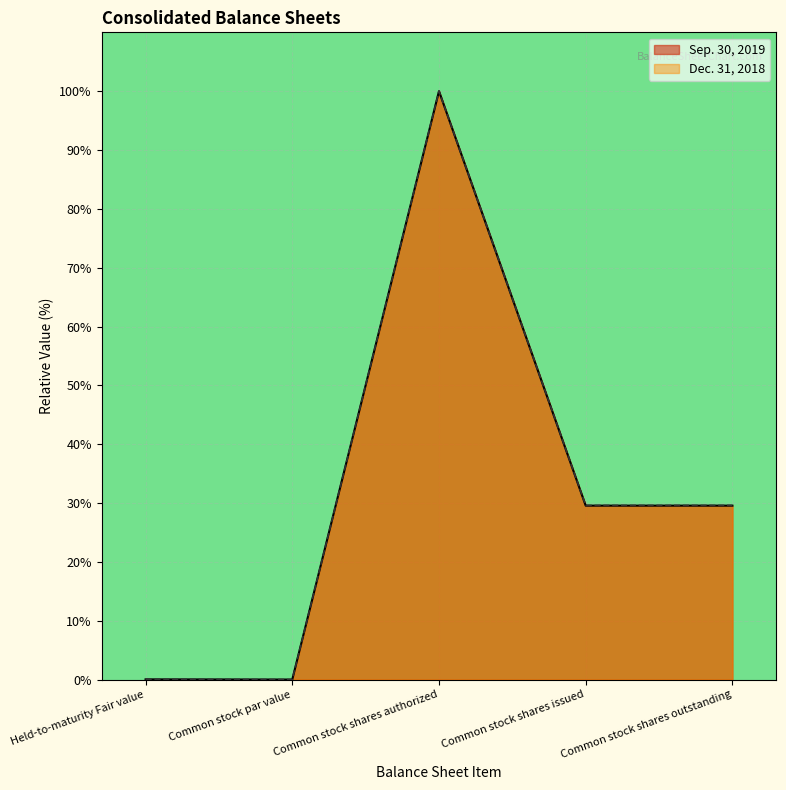

At Common stock par value, list the series in order from smallest to largest.

Sep. 30, 2019, Dec. 31, 2018